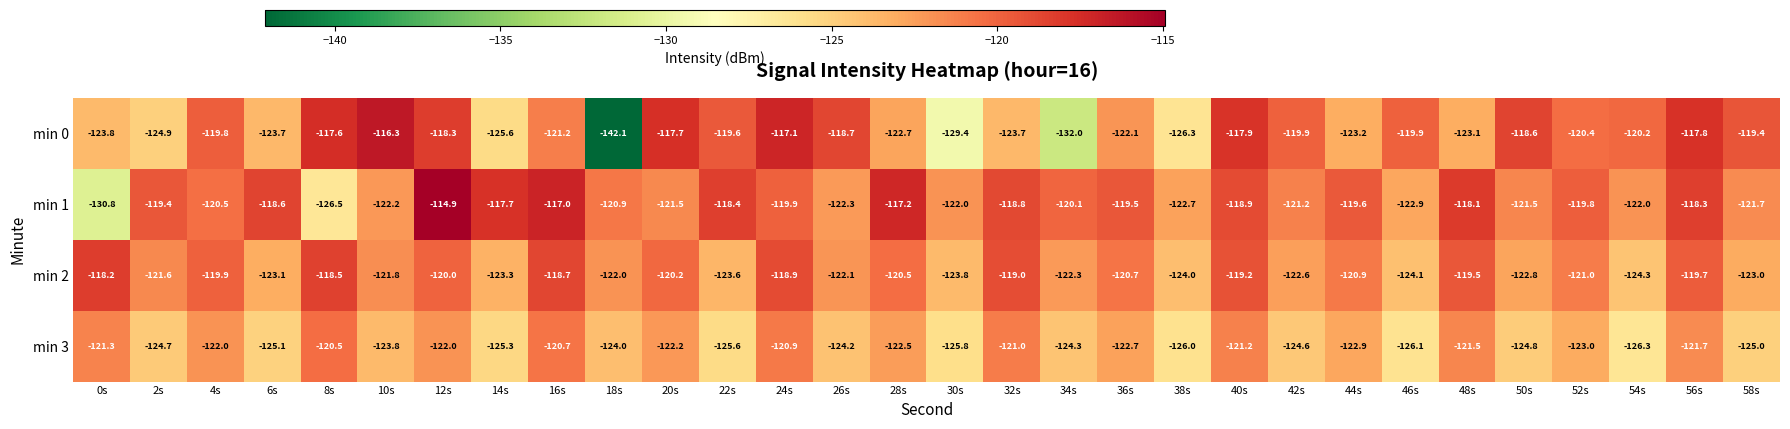

What is the difference between the min 3 values at 44s and 4s?

0.9